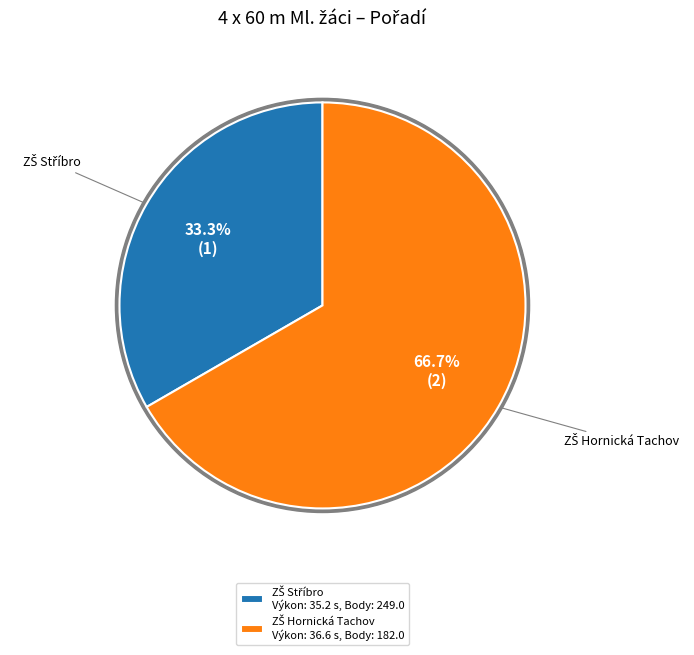

To the nearest percent, what percentage of the pie is ZŠ Stříbro, Mánesova 485 (Kodym, Beneš, Vykoupil, Sýkora)?

33%